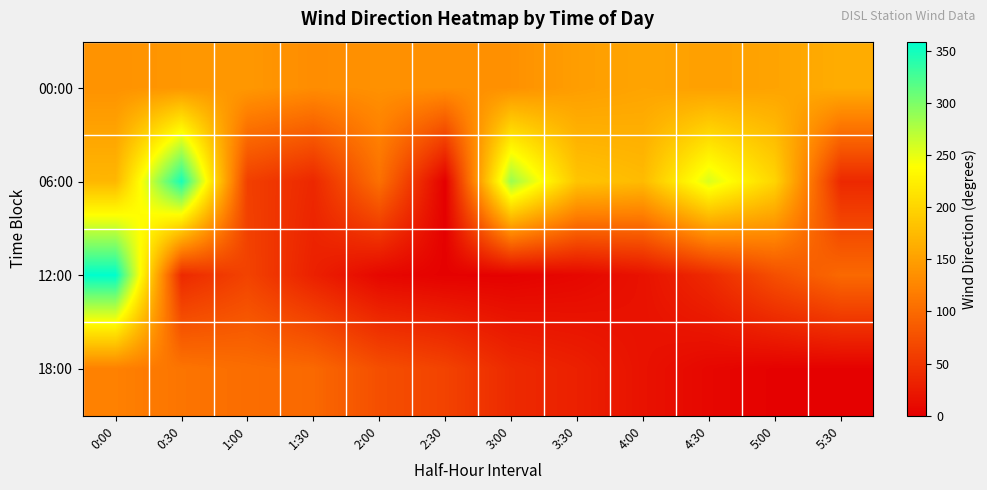

At which category is the sum across all series the highest?

0:00